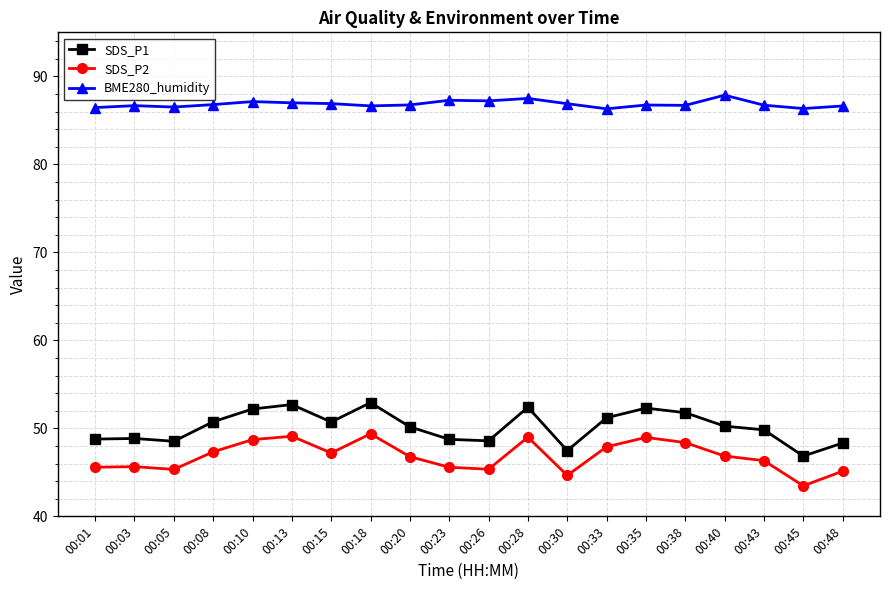

What is the total value across all series at 00:05?

180.4